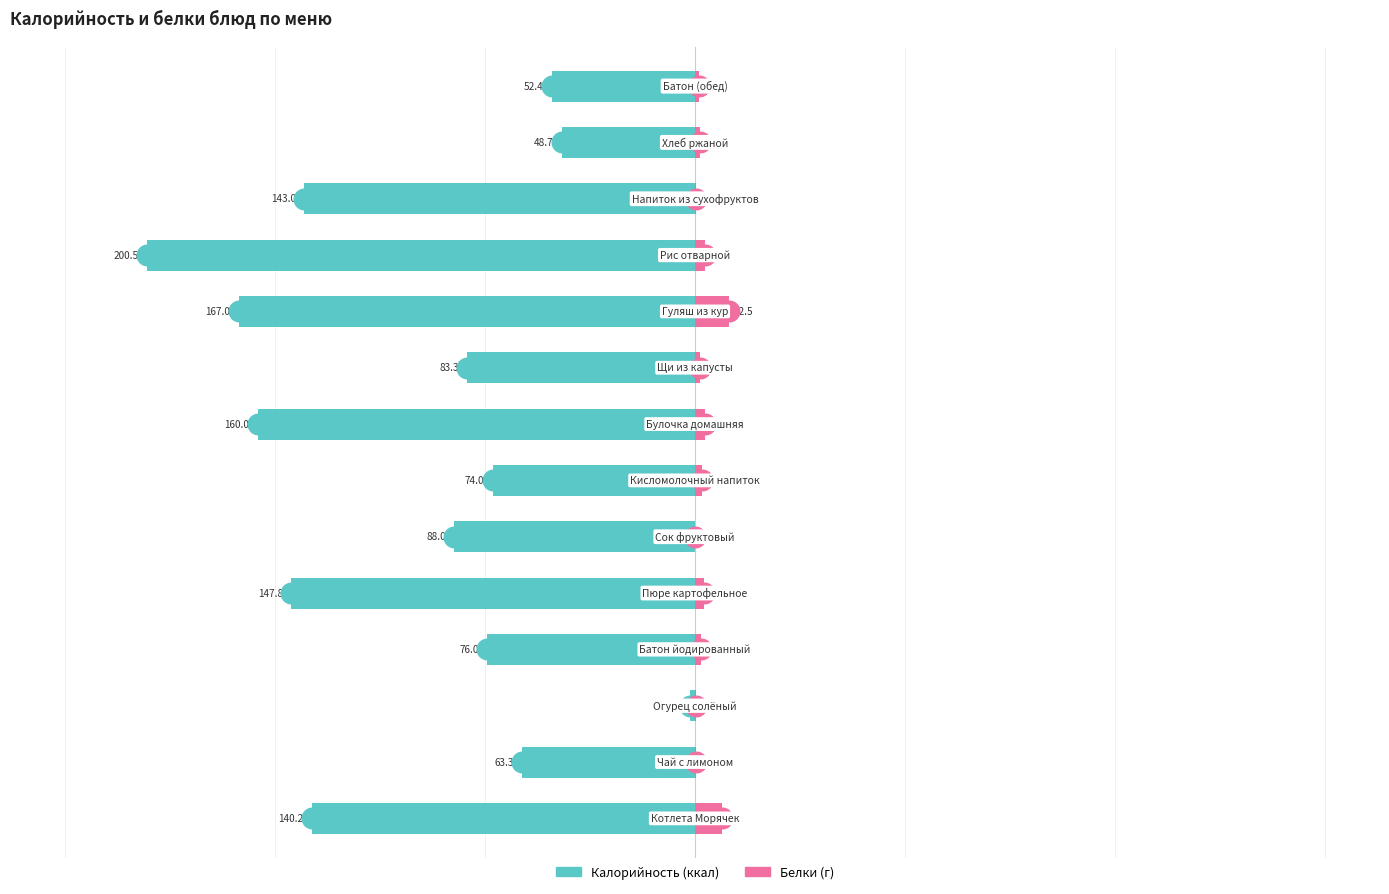

Which series reaches the maximum Y coordinate?

Белки